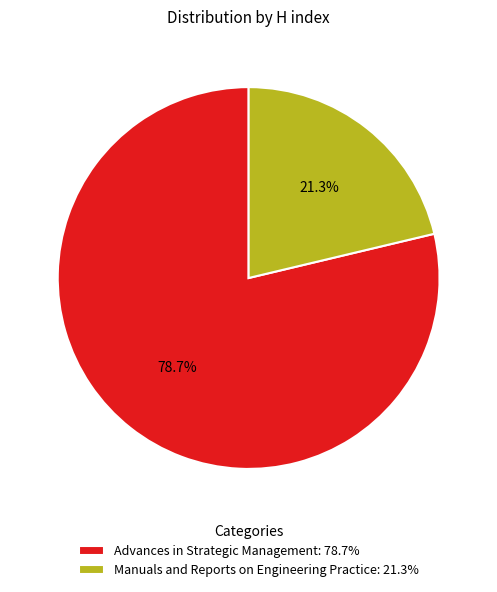

Which category has the biggest portion of the pie?

Advances in Strategic Management